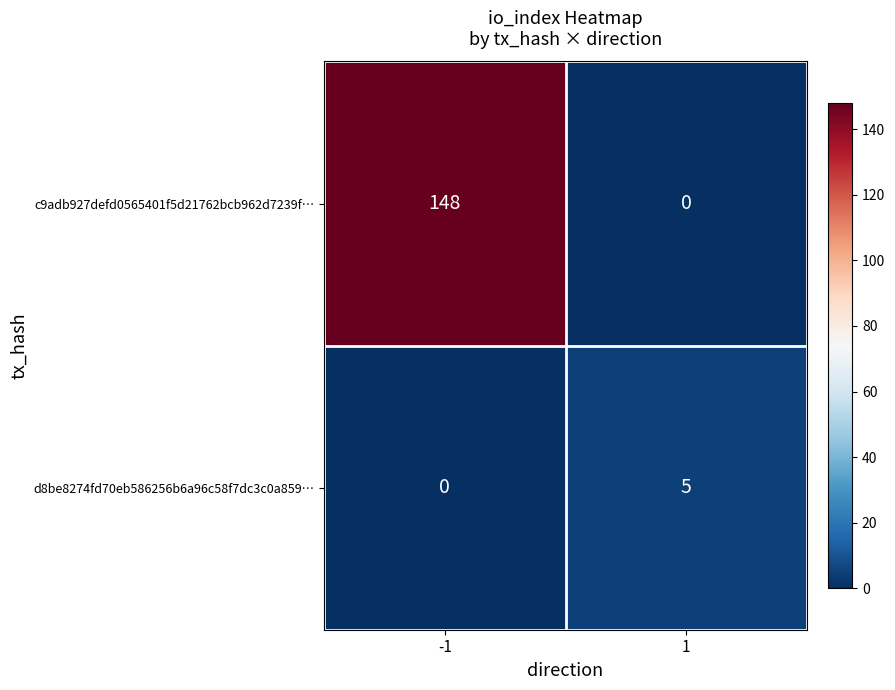

What is the sum of the c9adb927defd0565401f5d21762bcb962d7239f… values at -1 and 1?

148